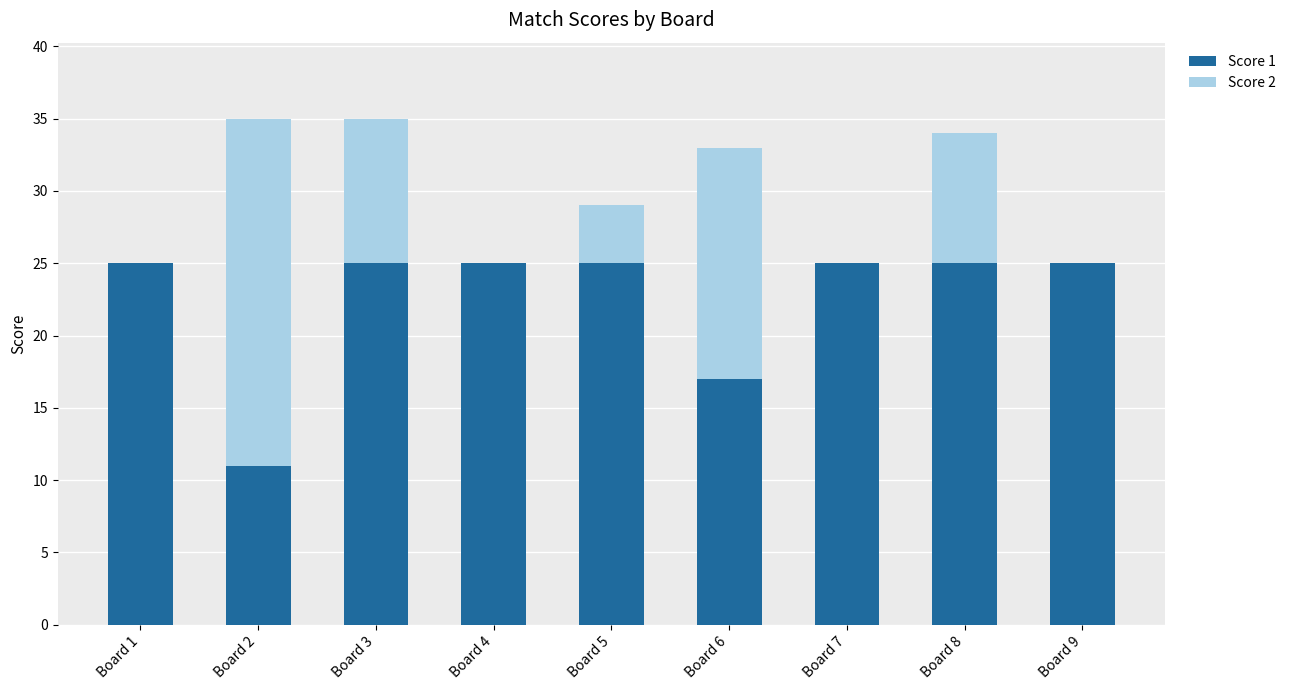

Reading left to right, transcribe the values for Score 1.

Board 1=25	Board 2=11	Board 3=25	Board 4=25	Board 5=25	Board 6=17	Board 7=25	Board 8=25	Board 9=25